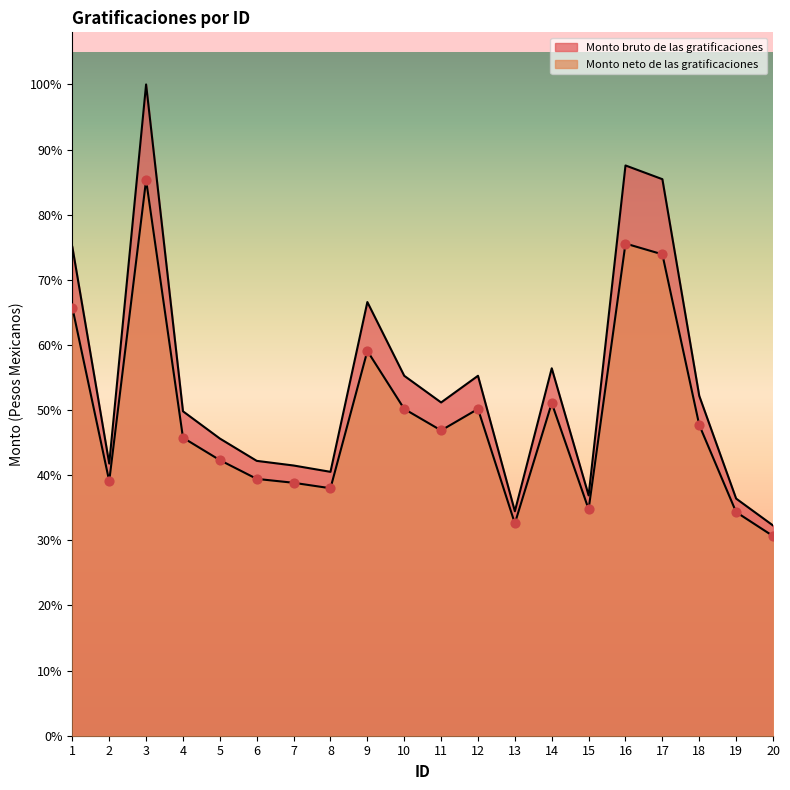

What is the total value across all series at 14?

32271.3